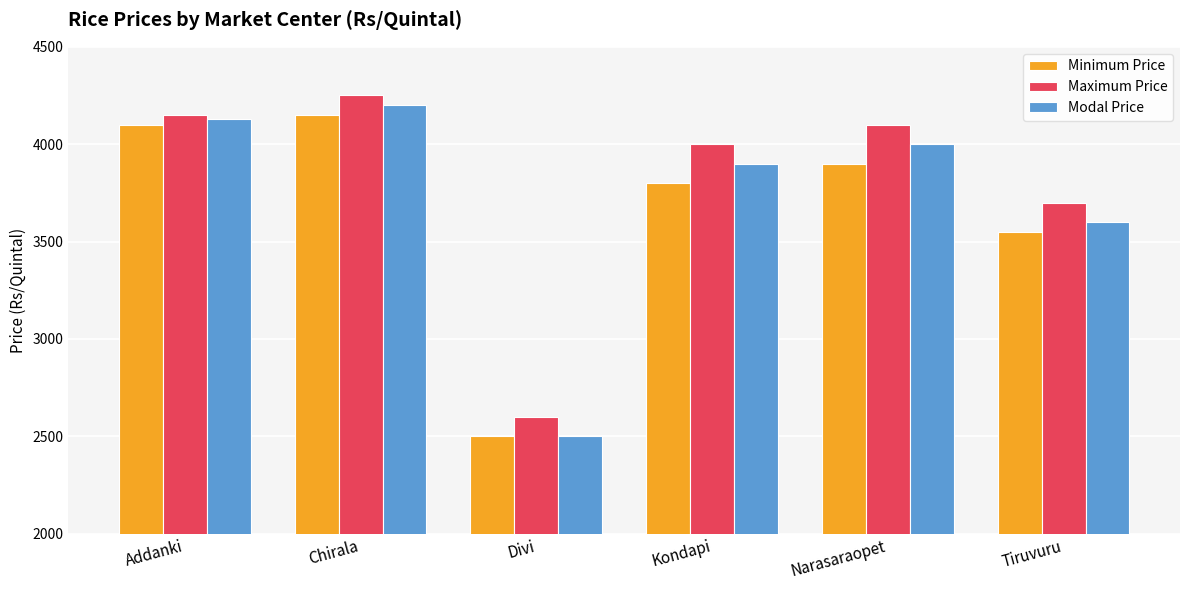

Which series has the widest spread of values?

Modal Price